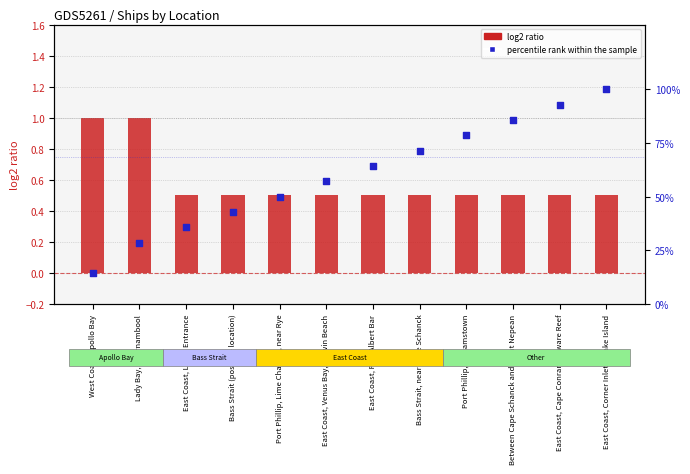

Which series reaches the minimum Y coordinate?

log2 ratio